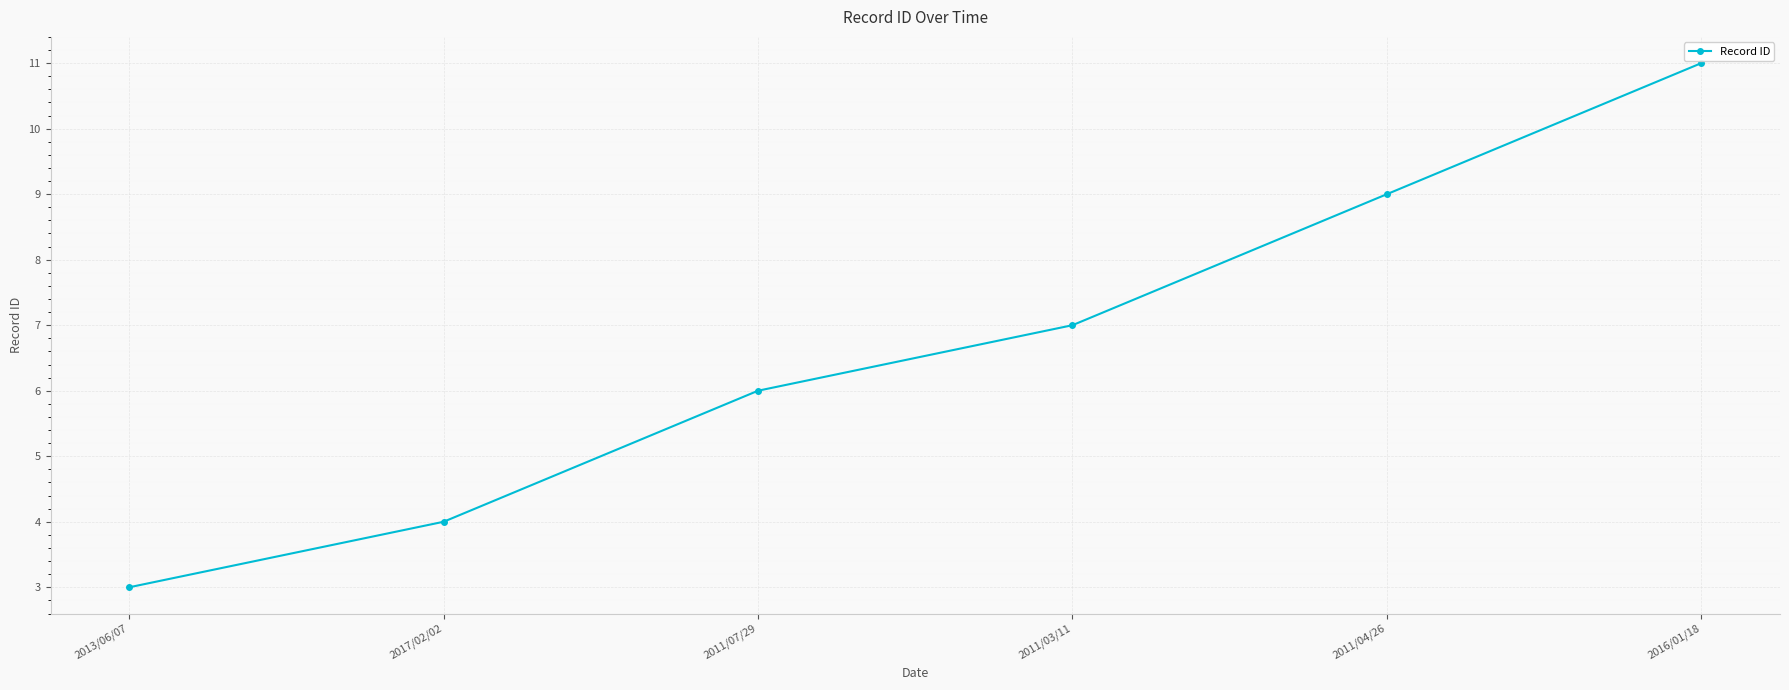

What is the difference between the maximum and minimum values?

8